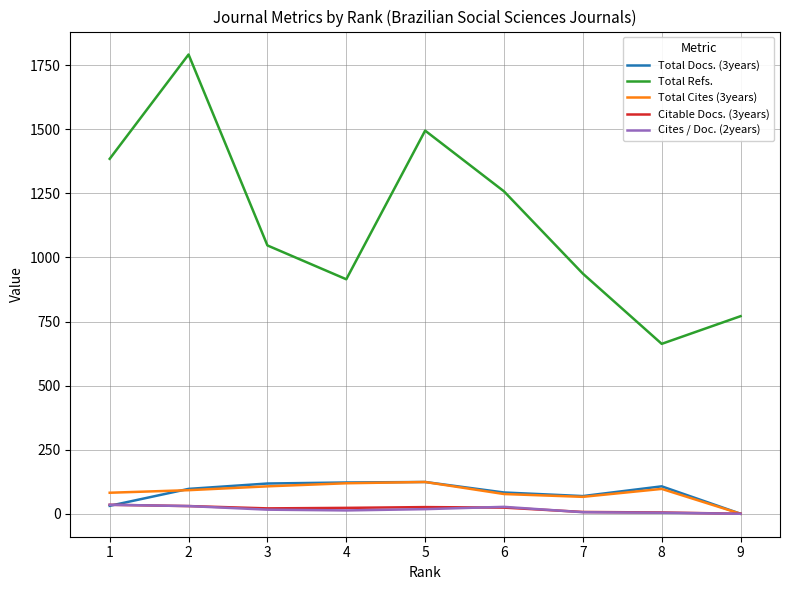

At how many categories does at least one series exceed 882?

7